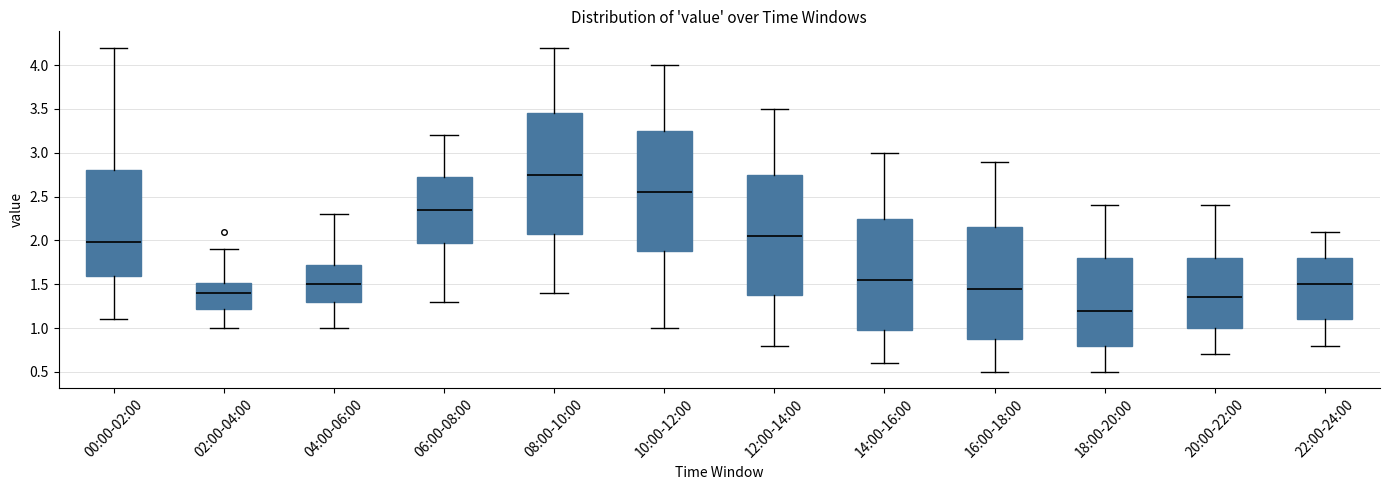

Which box has the highest median line?

08:00-10:00